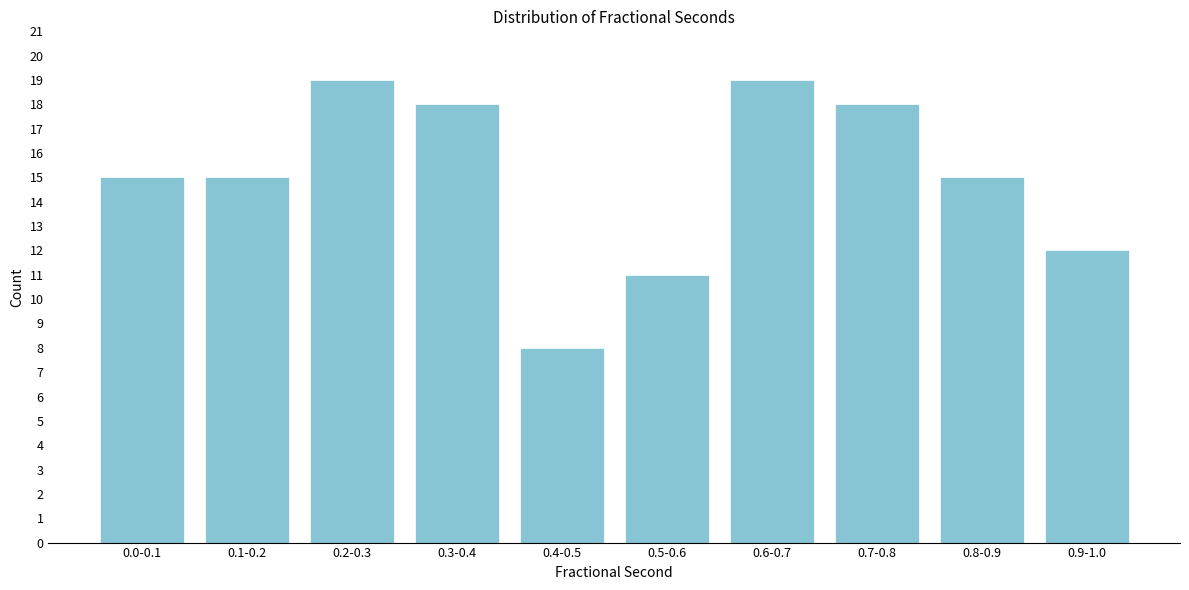

Reading left to right, what are all the values shown in this chart?

0.0-0.1=15	0.1-0.2=15	0.2-0.3=19	0.3-0.4=18	0.4-0.5=8	0.5-0.6=11	0.6-0.7=19	0.7-0.8=18	0.8-0.9=15	0.9-1.0=12